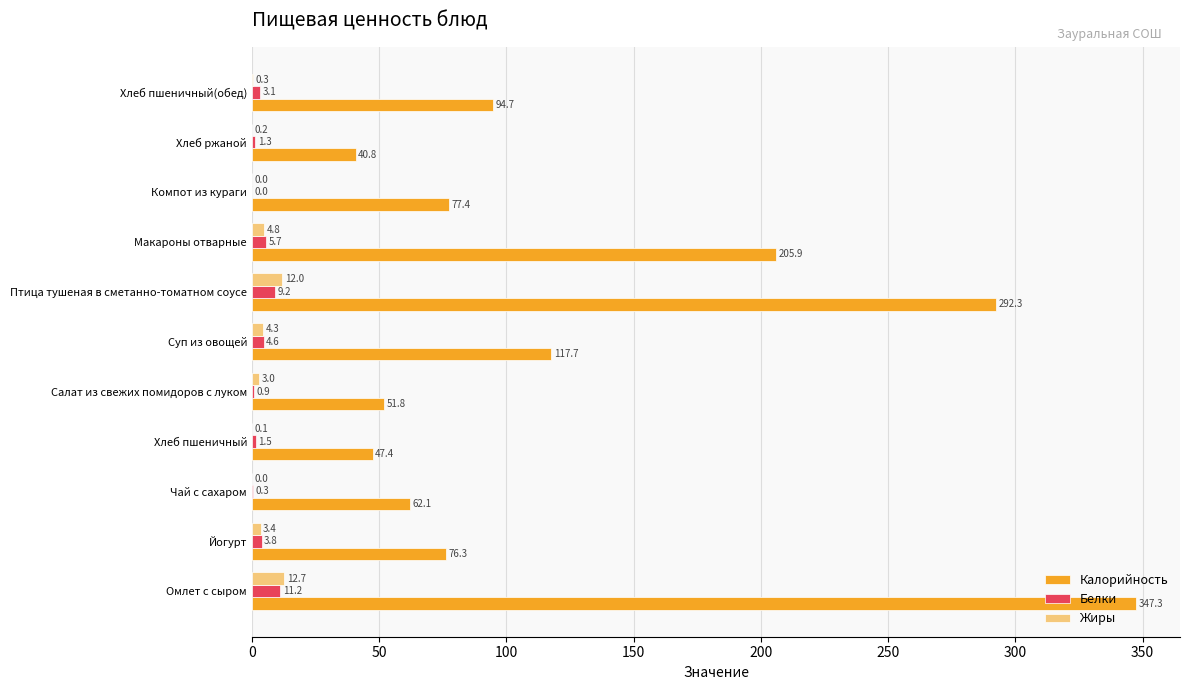

Is the value of Белки at Йогурт greater than the value of Жиры at Йогурт?

Yes